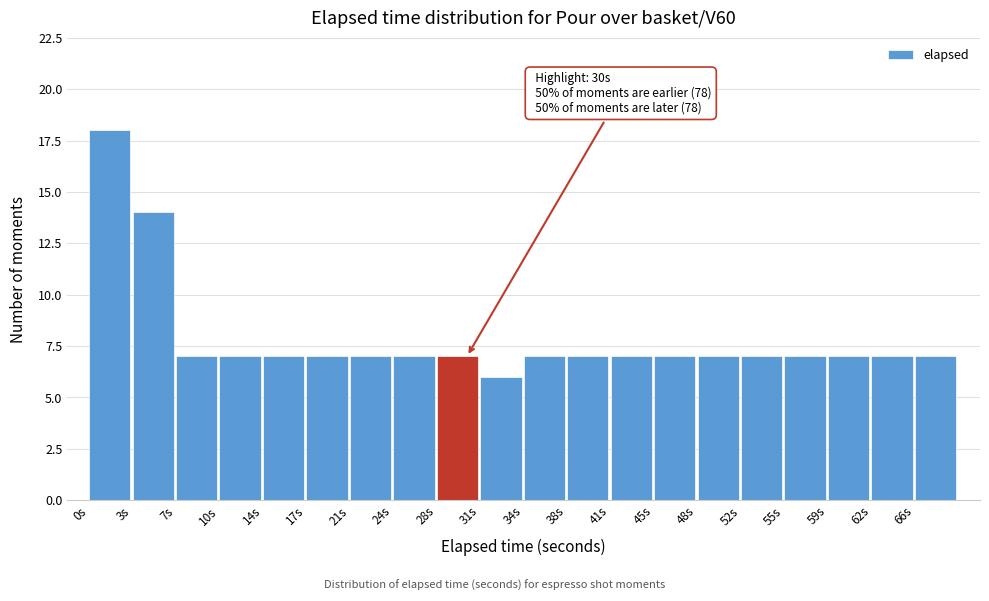

Over which range of the x-axis is the bar tallest?

0.00 to 3.45